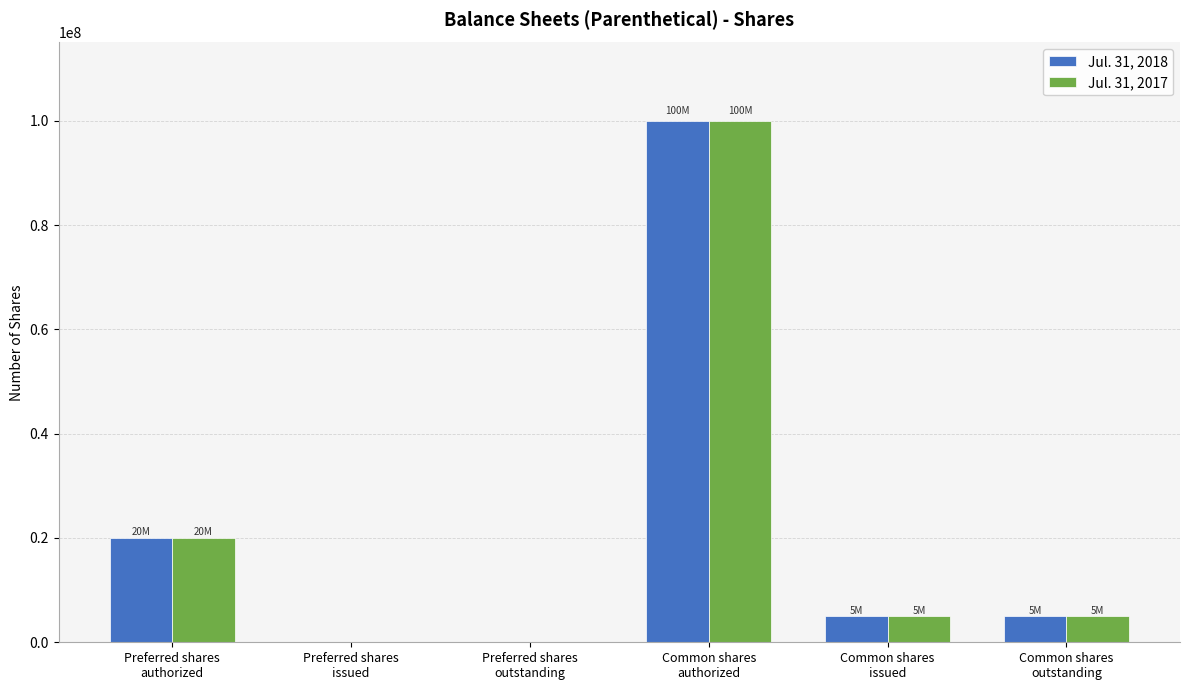

Count the number of data series in this chart.

2